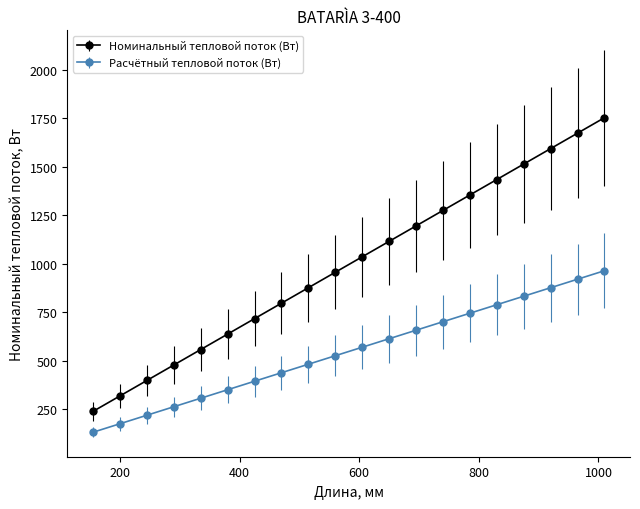

Which series has the widest spread of values?

Номинальный тепловой поток (Вт)